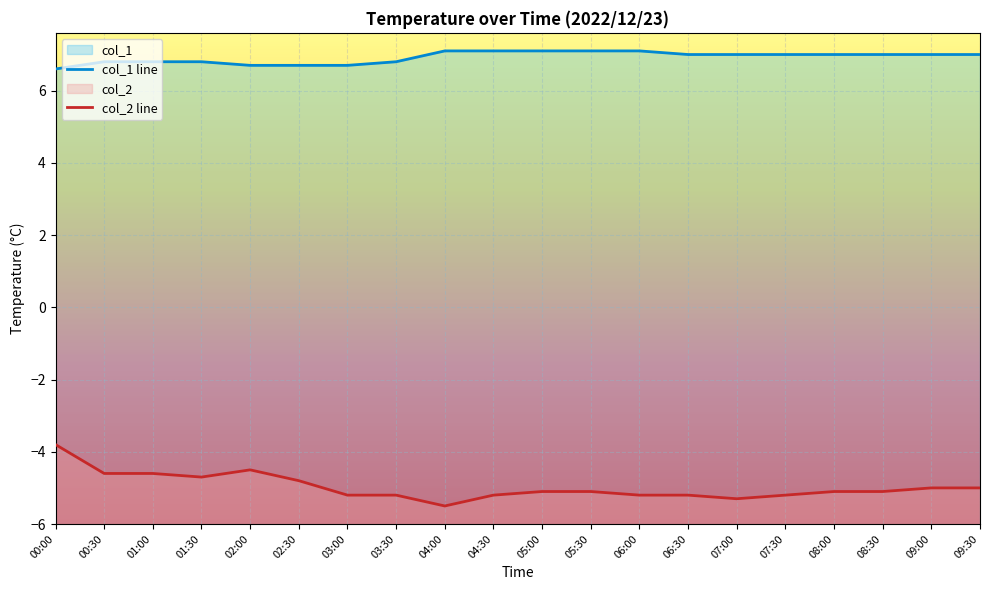

At which label does col_1 line reach its minimum?

00:00